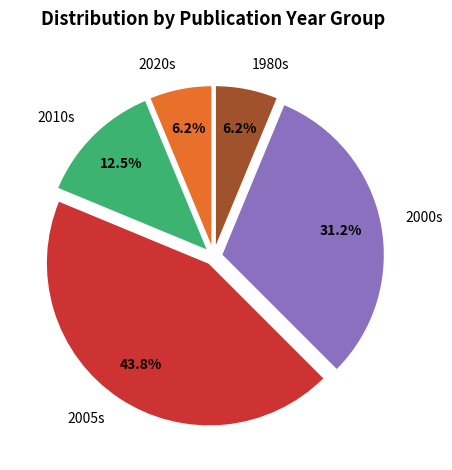

What is the largest slice in the pie chart?

2005s